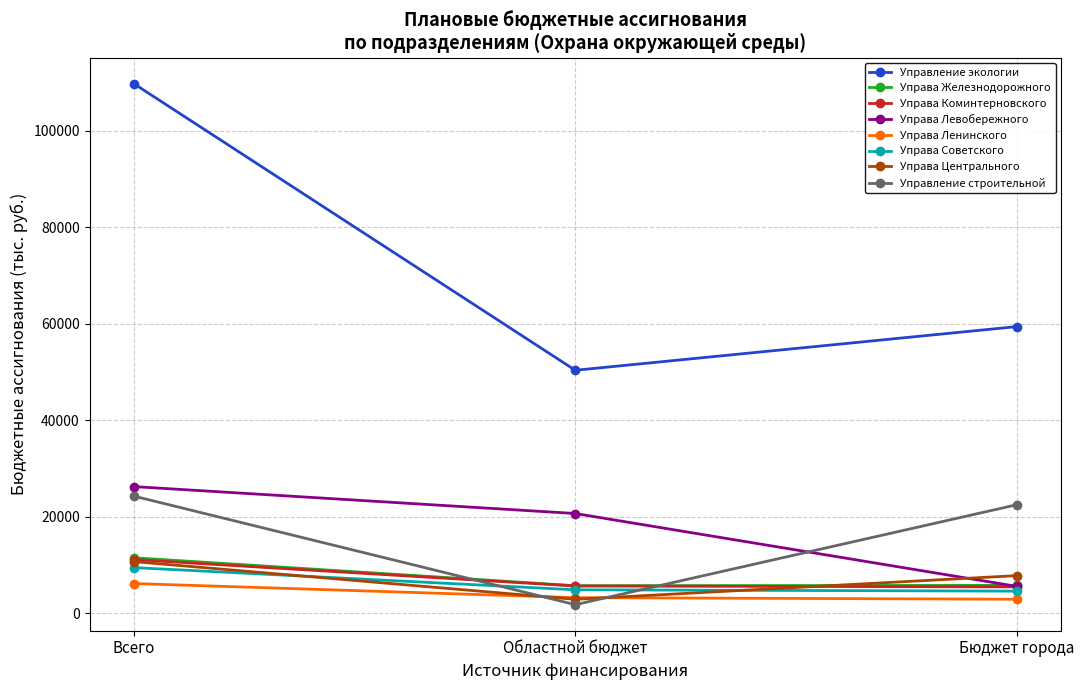

Which series has the largest range (max minus min)?

Управление экологии